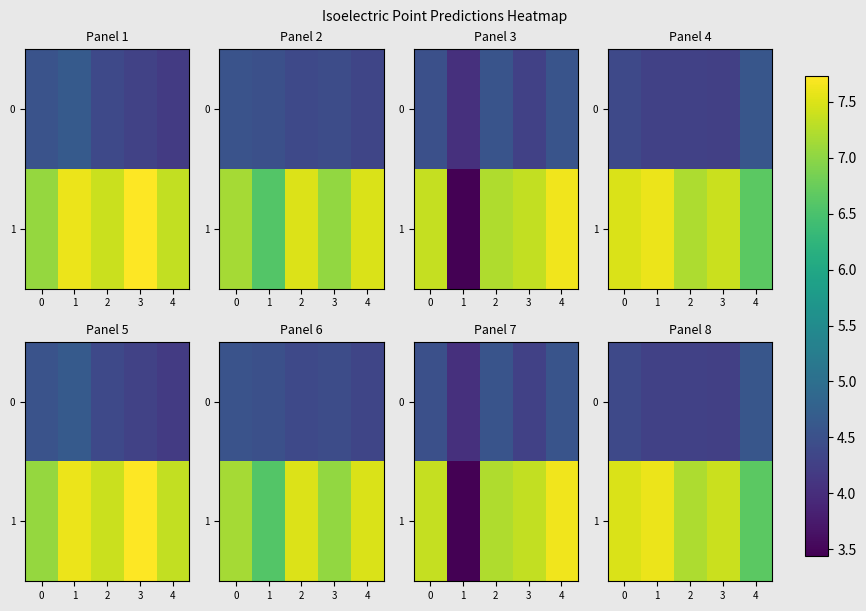

What is the difference between the maximum and minimum values in the 0 series?

0.3